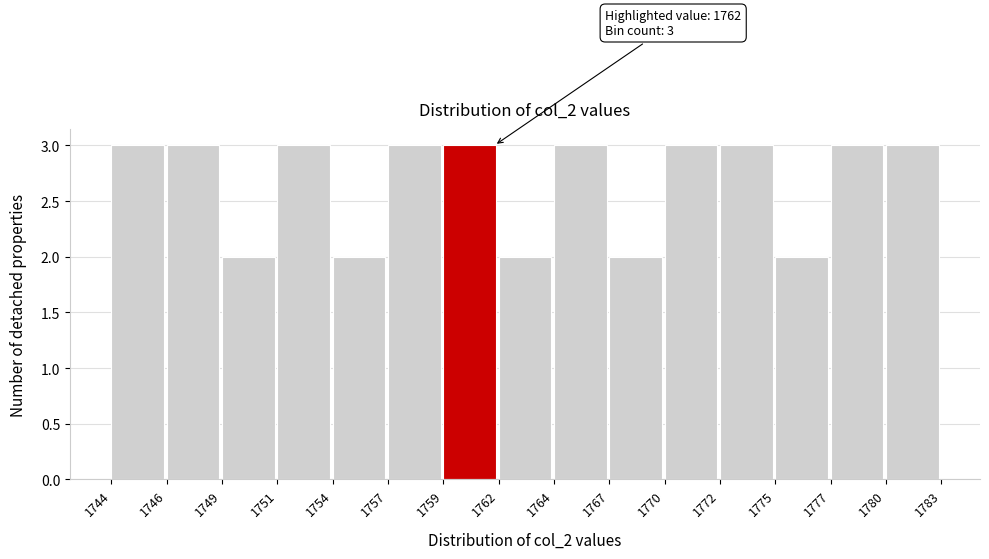

Reading left to right, list all the values displayed in this chart.

3	3	2	3	2	3	3	2	3	2	3	3	2	3	3